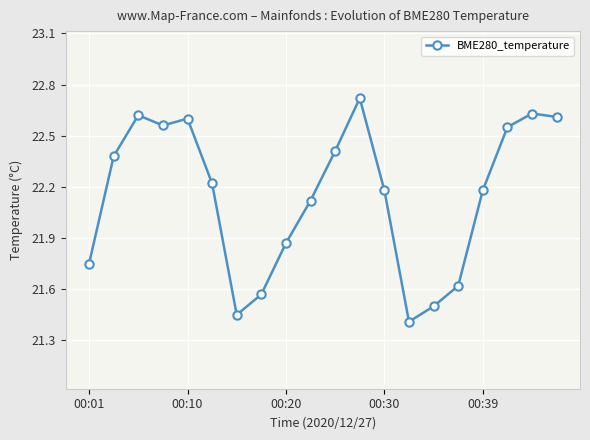

What is the maximum value shown in the chart?

22.7